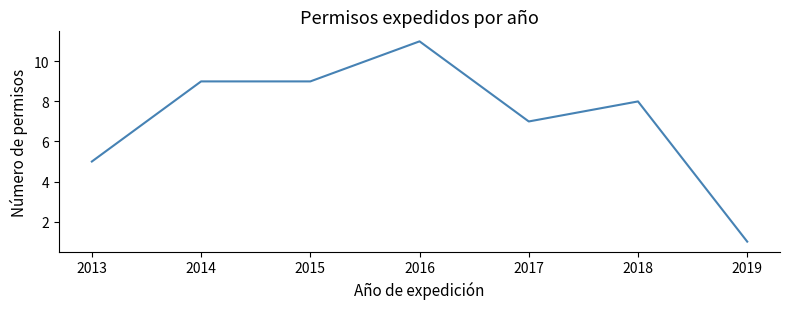

What is the difference between the maximum and second lowest values?

6